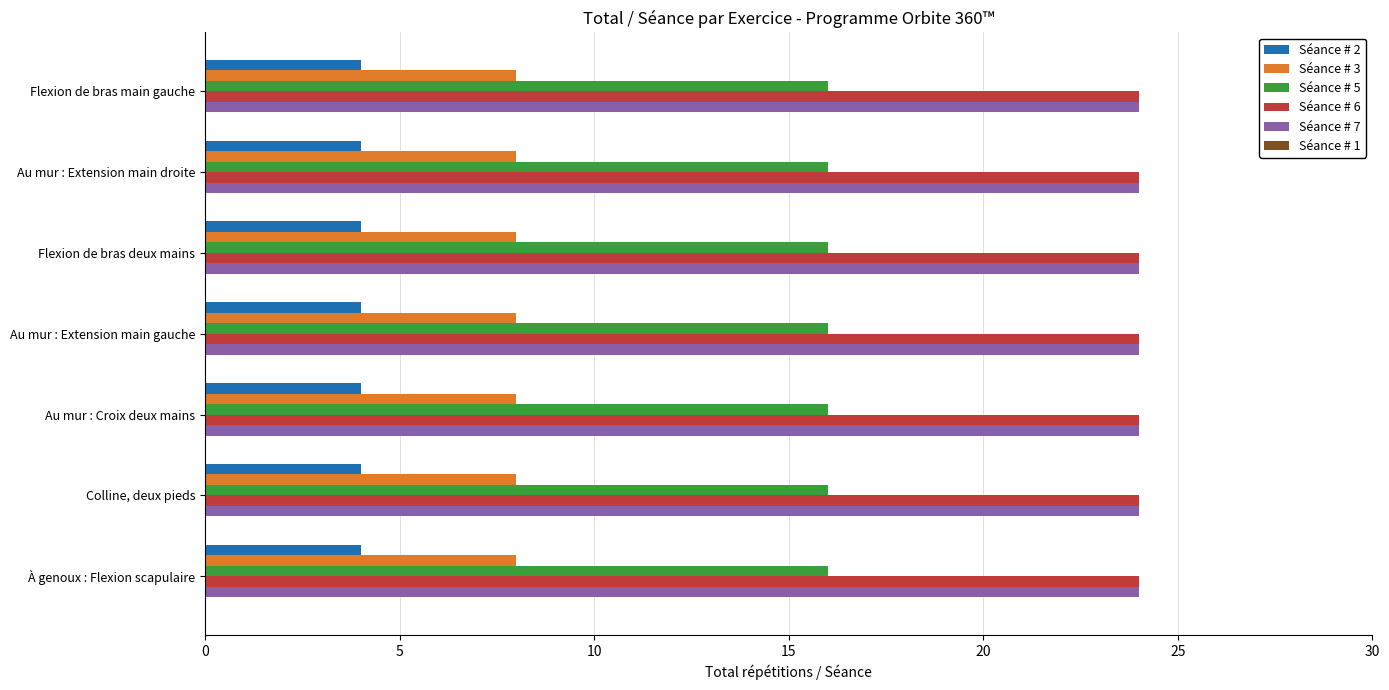

True or false: Séance # 2 has a value of 4 at Flexion de bras main gauche.

True